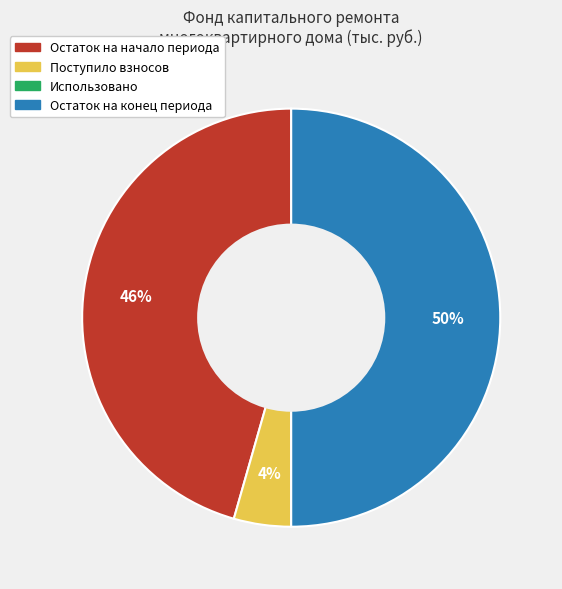

What is the ratio of the value at Остаток на конец периода to the value at Остаток на начало периода?

1.1